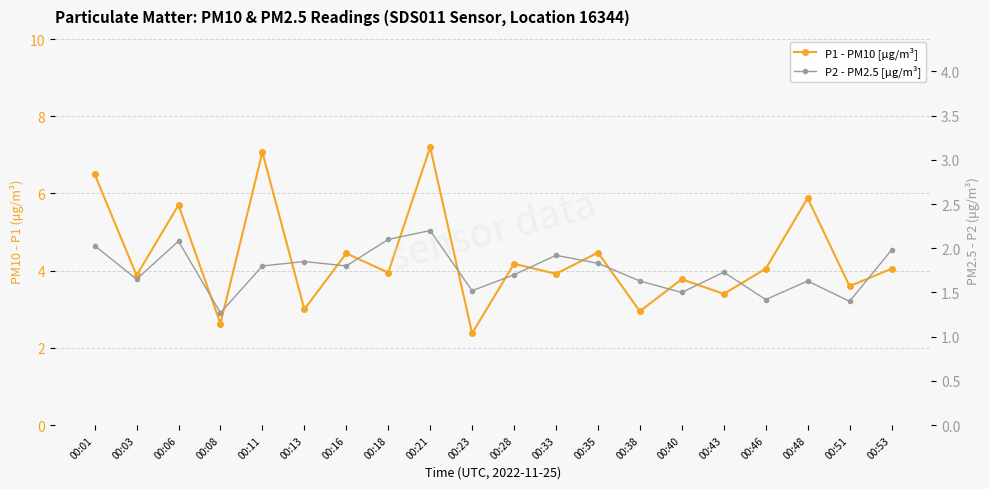

True or false: P2 - PM2.5 [µg/m³] and P1 - PM10 [µg/m³] intersect in this chart.

False